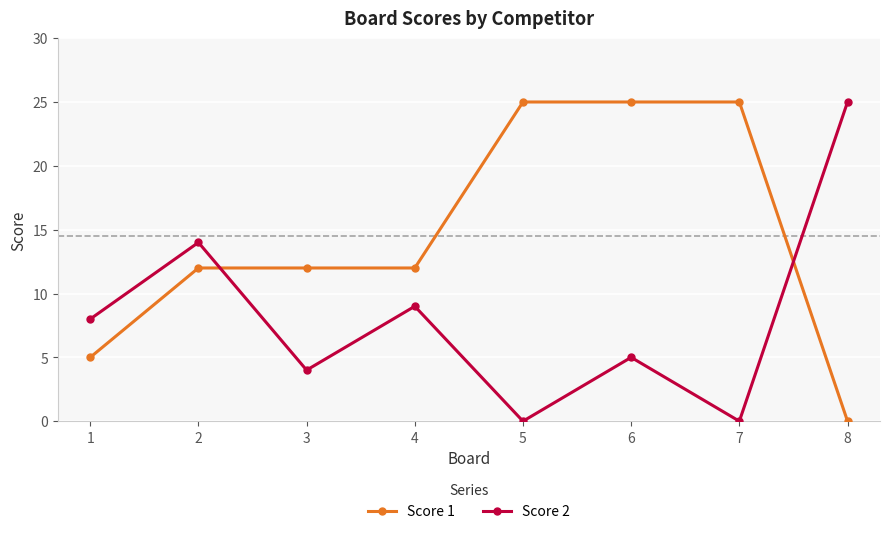

Is this an area chart (filled region under the line)?

No